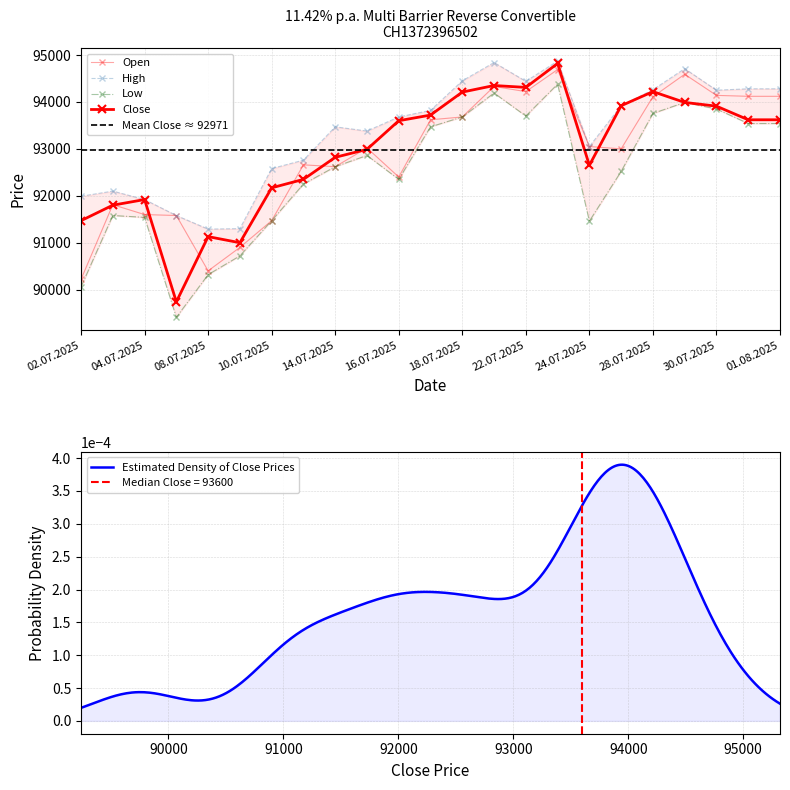

How many data points in Close are less than 93600?

11